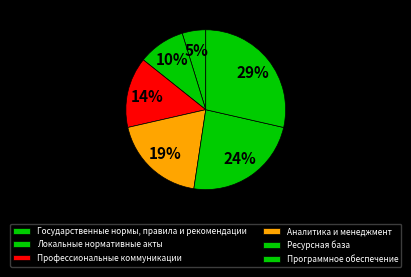

To the nearest percent, what is the combined percentage of Программное обеспечение and Государственные нормы, правила и рекомендации?

33%